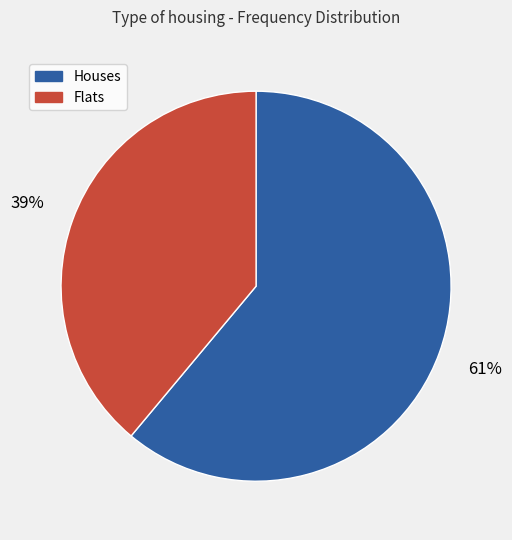

Is there a majority slice in this chart?

Yes